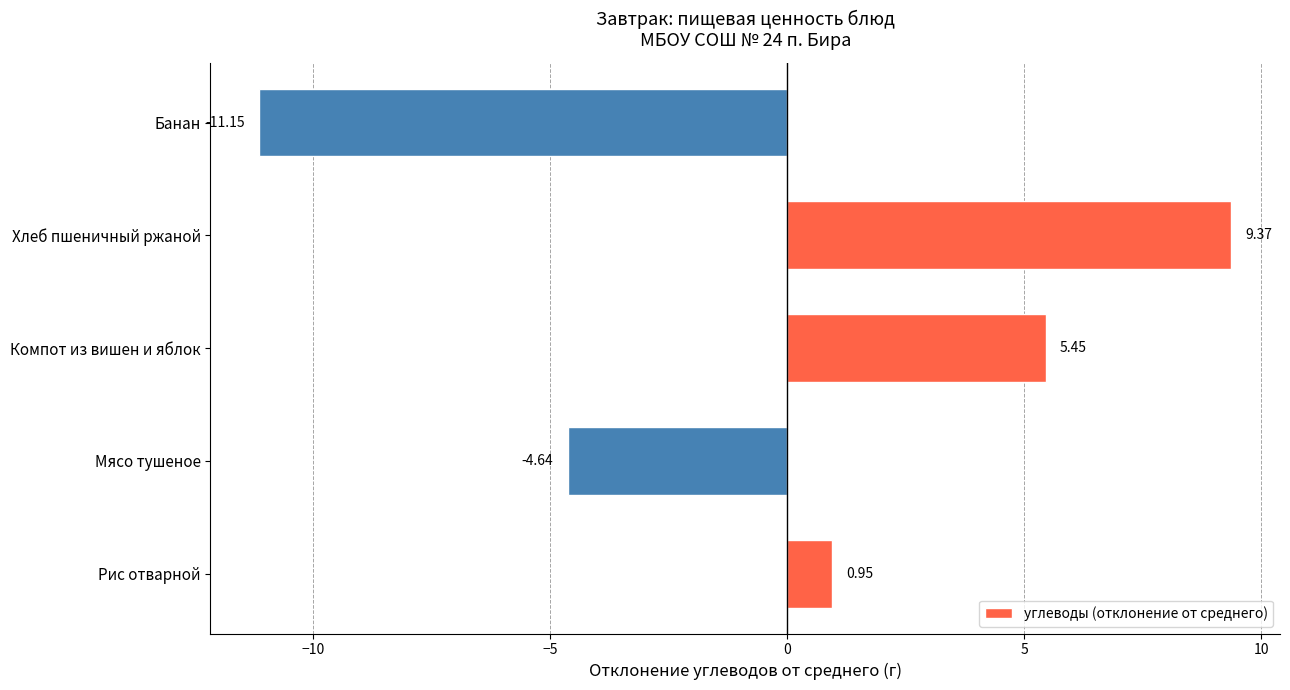

Between Мясо тушеное and Компот из вишен и яблок, which is larger?

Компот из вишен и яблок